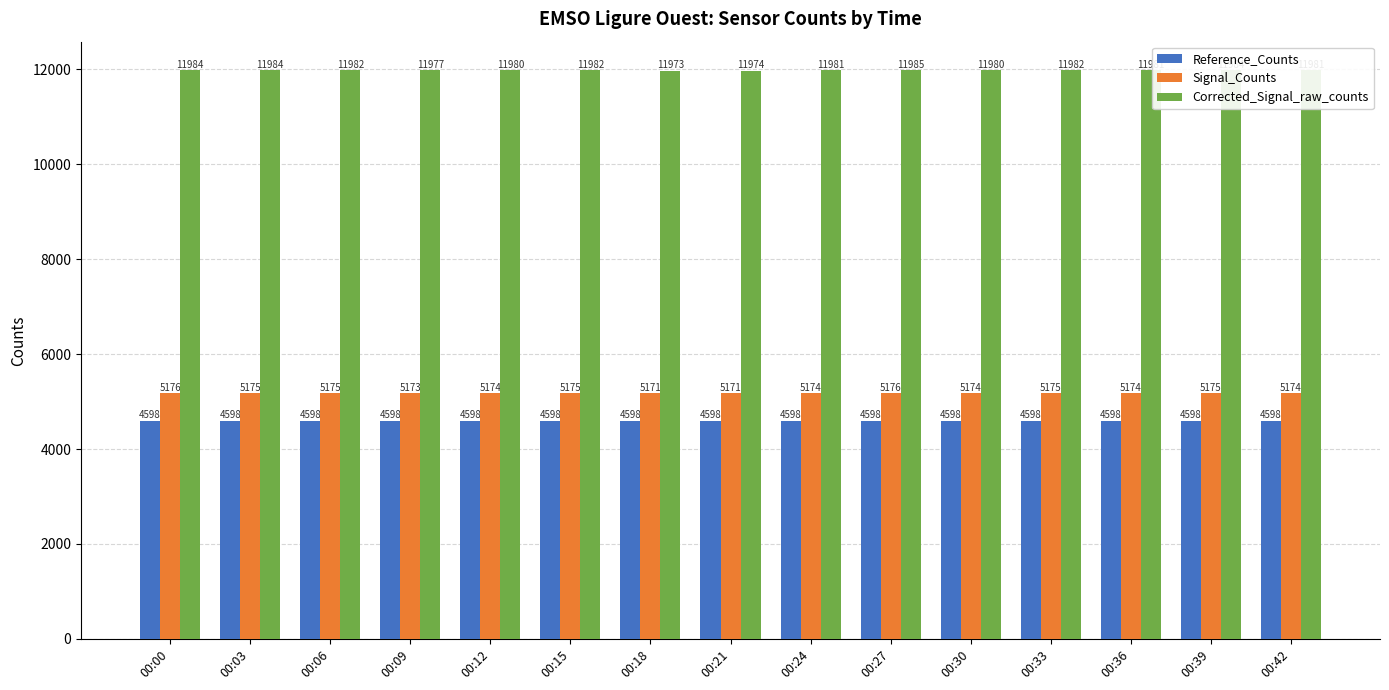

What are all the series names shown in the legend?

Reference_Counts, Signal_Counts, Corrected_Signal_raw_counts